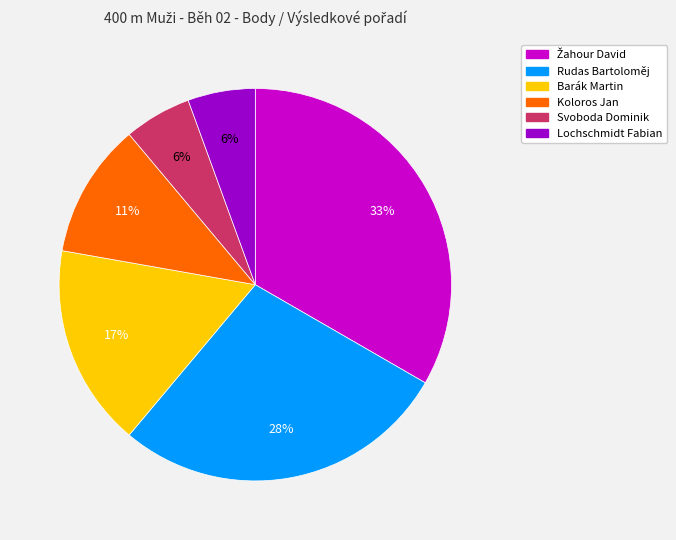

To the nearest percent, what portion does Barák Martin represent?

17%